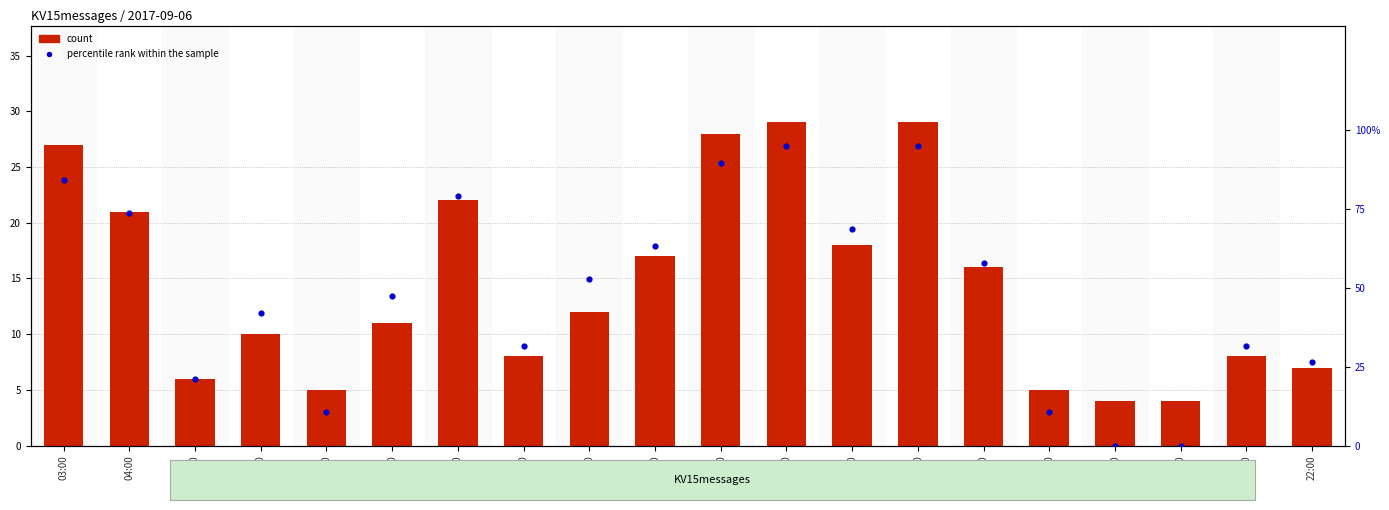

At which category is the sum across all series the highest?

14:00